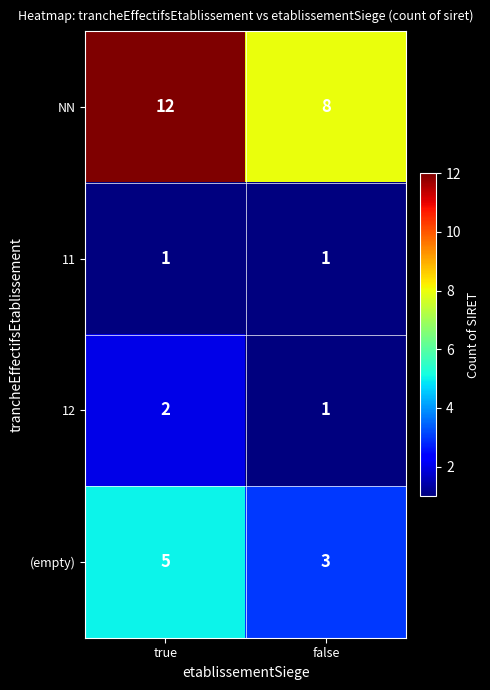

At which category does the chart reach its peak across all series?

true